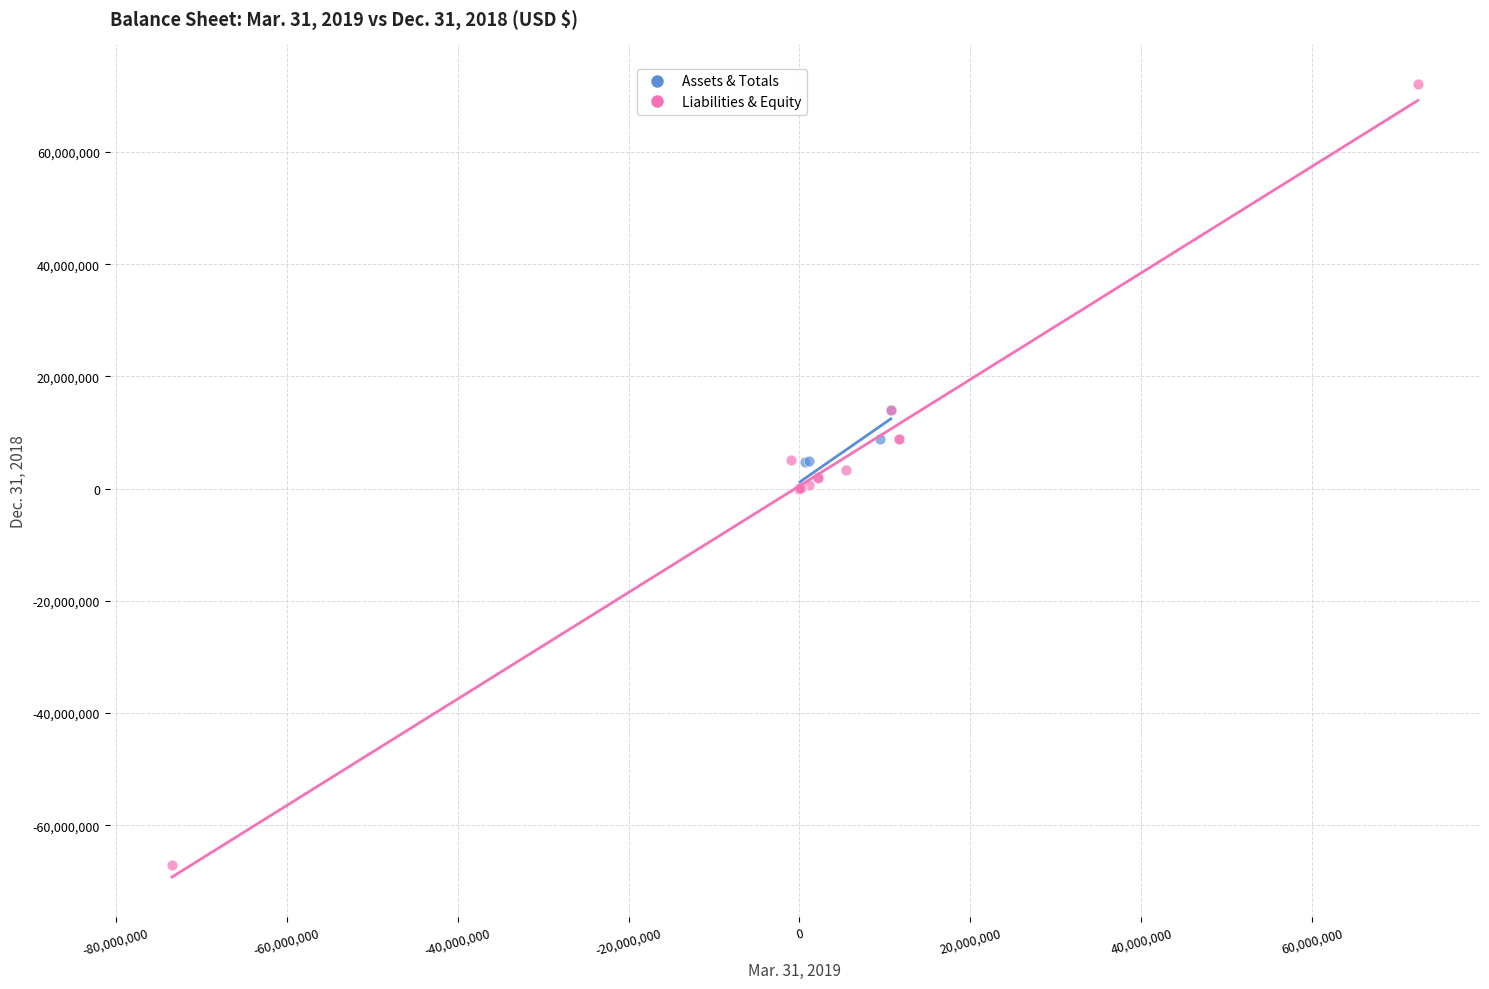

Which series reaches the minimum Y coordinate?

Liabilities & Equity